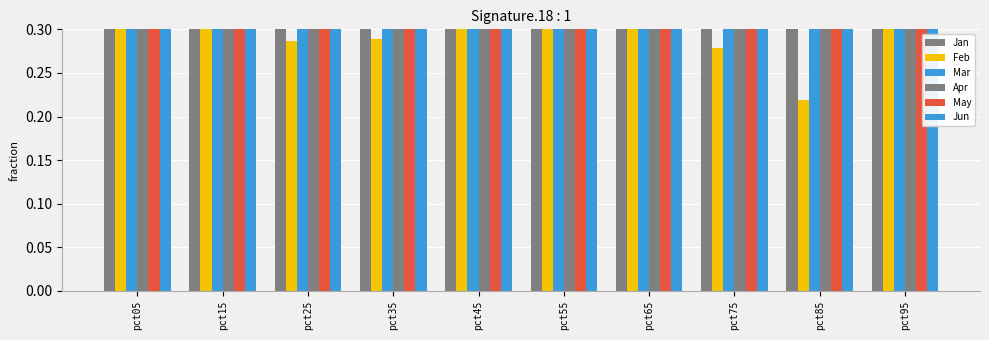

What is the spread (max minus min) of values at pct25?

2.0